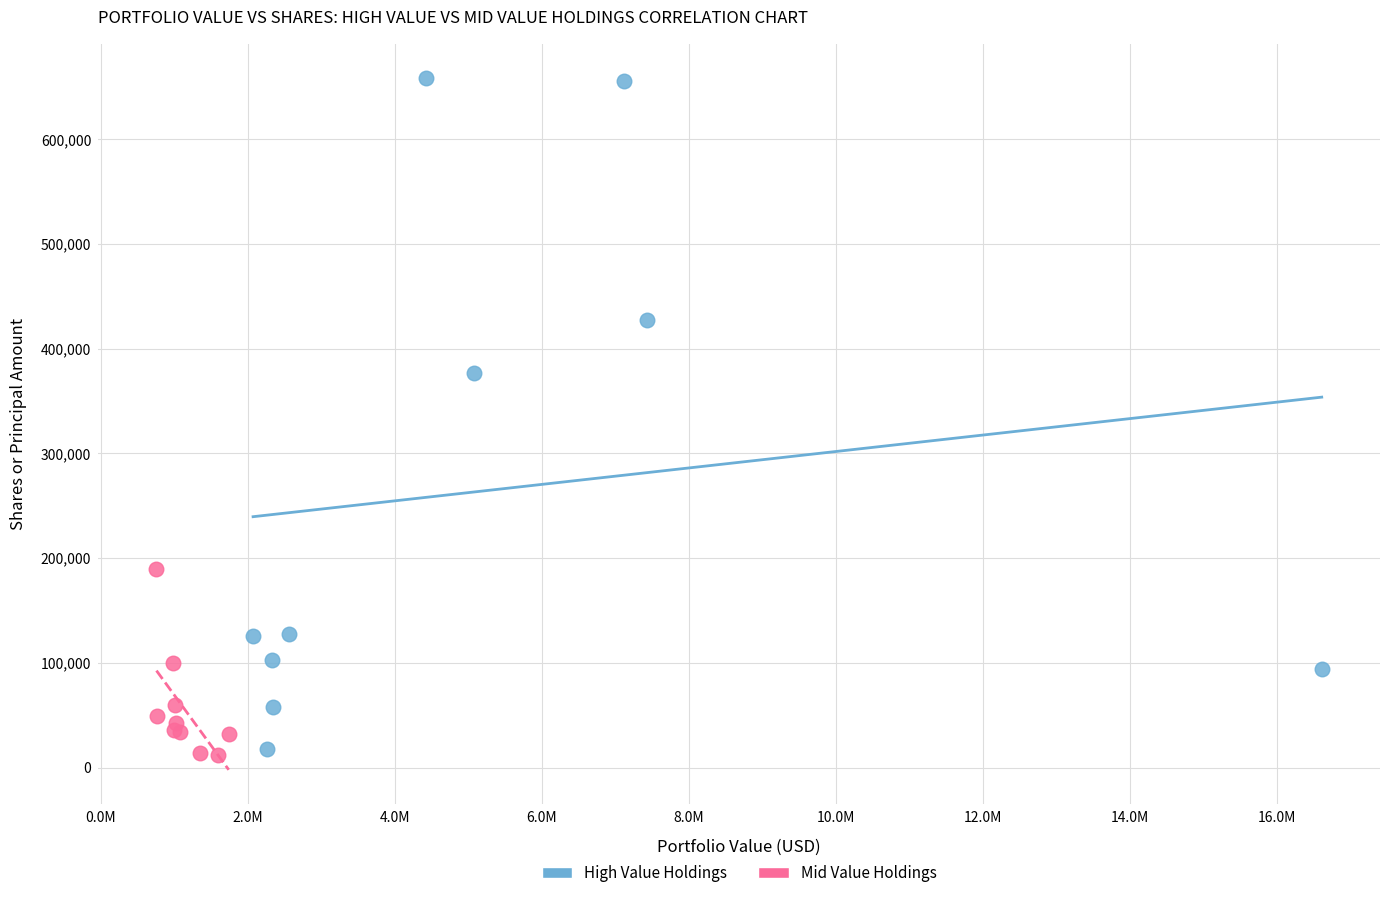

Which series contains the highest Y value?

High Value Holdings